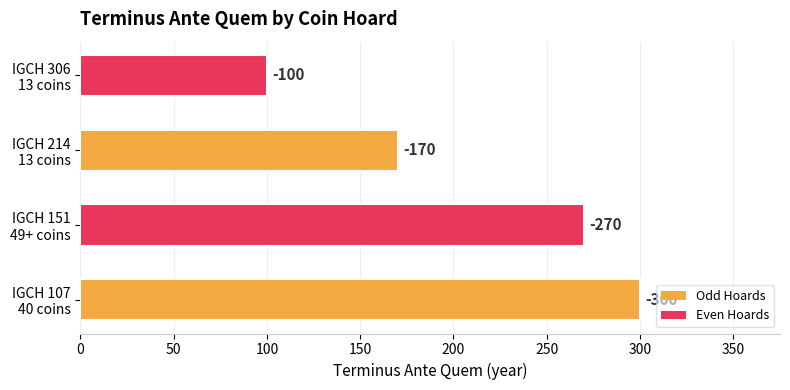

List the labels in order of value, smallest first.

IGCH 306
13 coins, IGCH 214
13 coins, IGCH 151
49+ coins, IGCH 107
40 coins